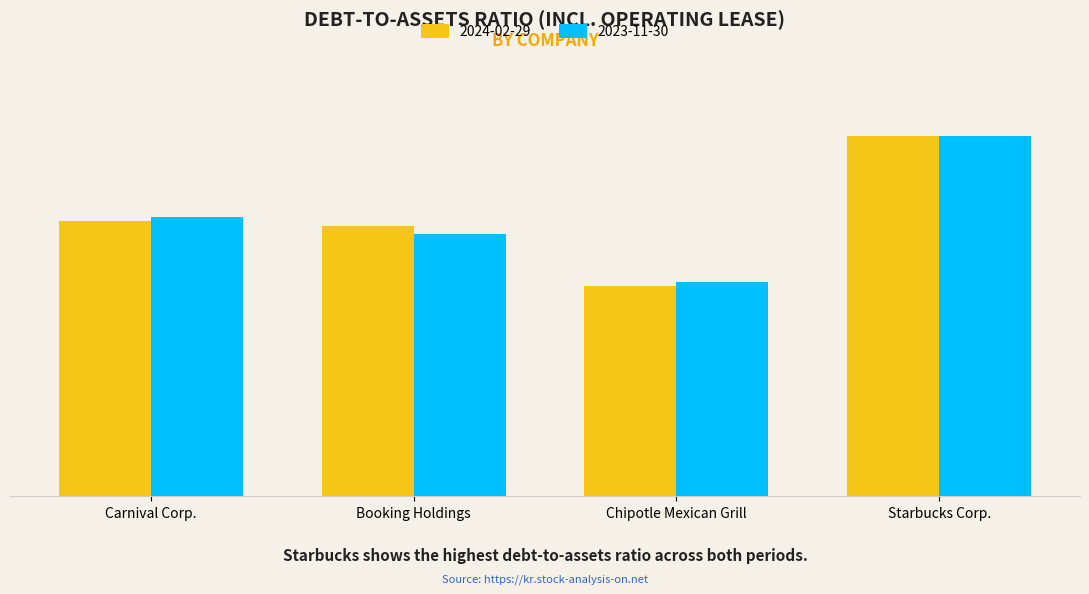

Does the chart contain any negative values?

No